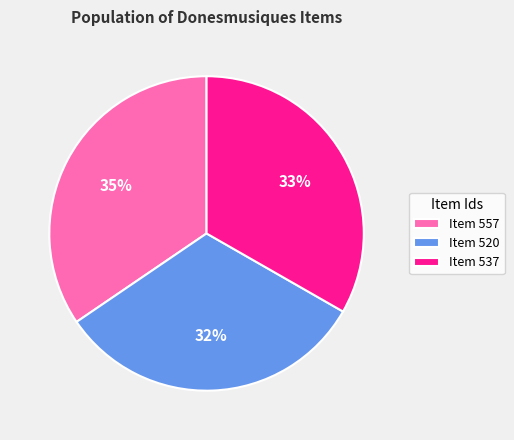

To the nearest percent, what percentage of the pie is Item 557?

35%